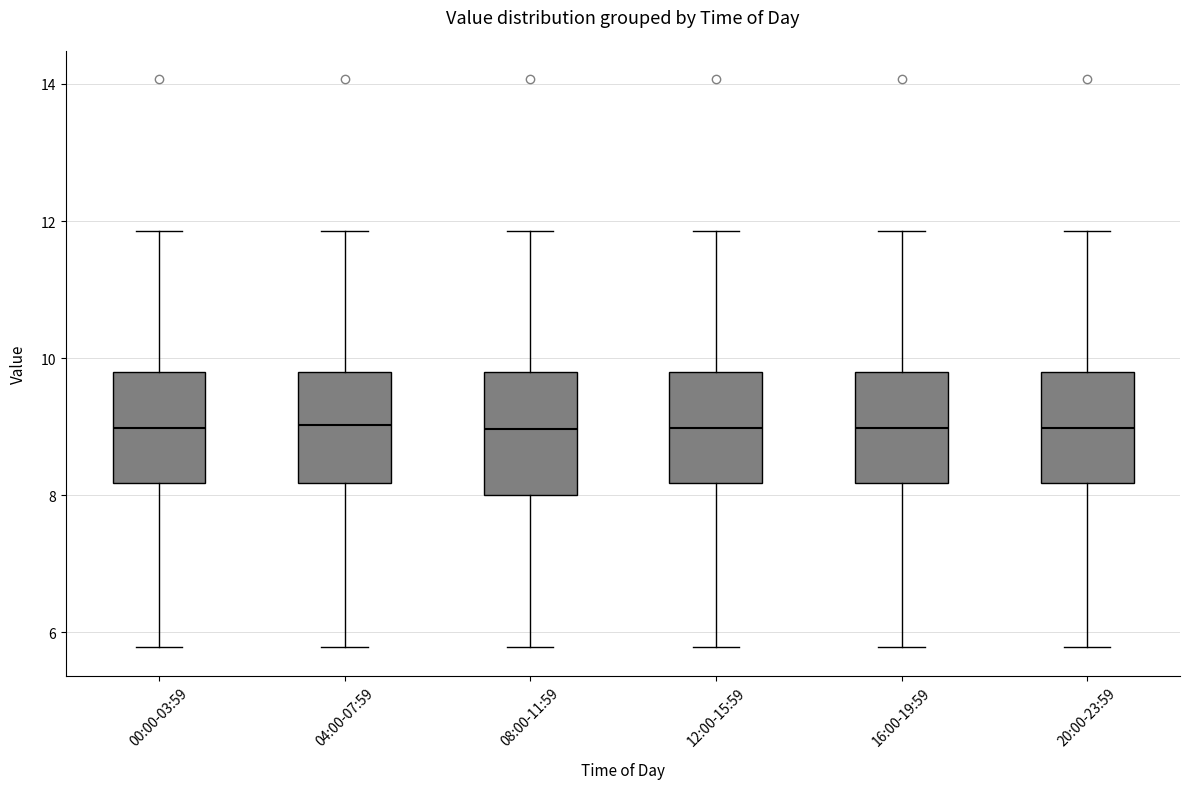

Reading left to right, transcribe this box plot: for each box, give where its median line is, the range the box spans, and where its two whiskers end, as read against the y-axis. The values are not printed on the chart, so give them approximately, as read against the axis.

00:00-03:59: median 9.0, box 8.2 to 9.8, whiskers 5.8 to 11.8
04:00-07:59: median 9.0, box 8.2 to 9.8, whiskers 5.8 to 11.8
08:00-11:59: median 9.0, box 8.0 to 9.8, whiskers 5.8 to 11.8
12:00-15:59: median 9.0, box 8.2 to 9.8, whiskers 5.8 to 11.8
16:00-19:59: median 9.0, box 8.2 to 9.8, whiskers 5.8 to 11.8
20:00-23:59: median 9.0, box 8.2 to 9.8, whiskers 5.8 to 11.8